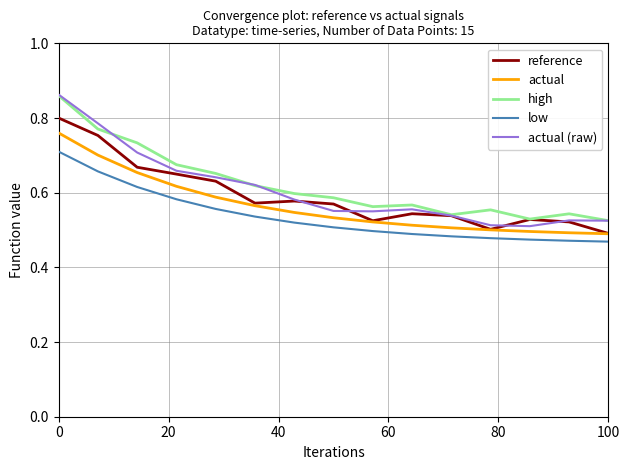

What is the difference between the maximum and second lowest values in the high series?

0.3